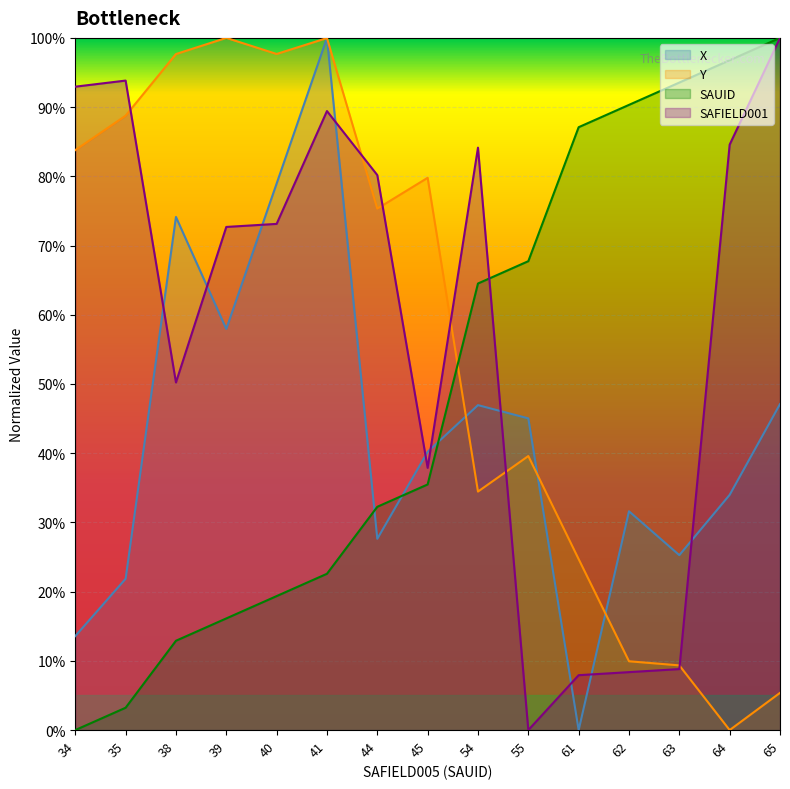

What is the value of the Y point at the 8th from the left?

0.8